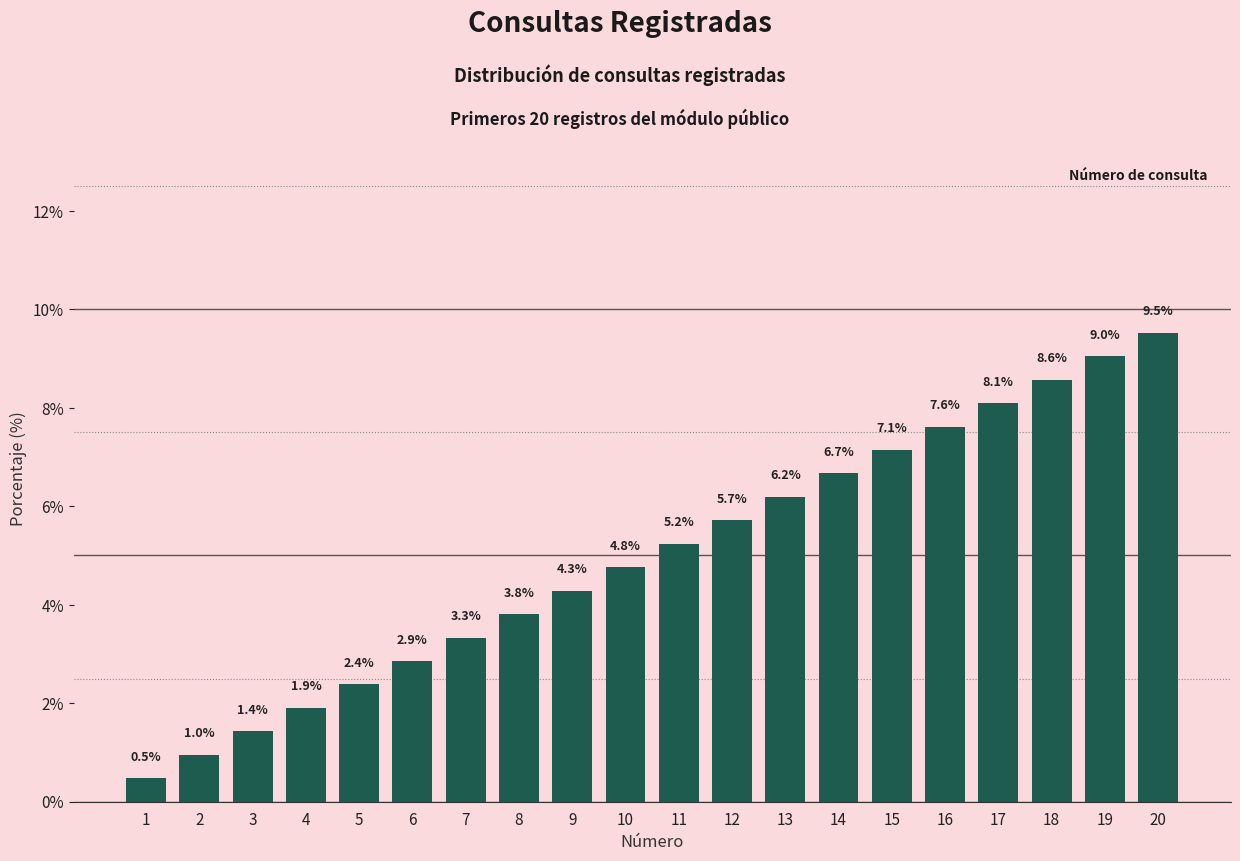

What is the change in value from 2 to 20?

+8.6